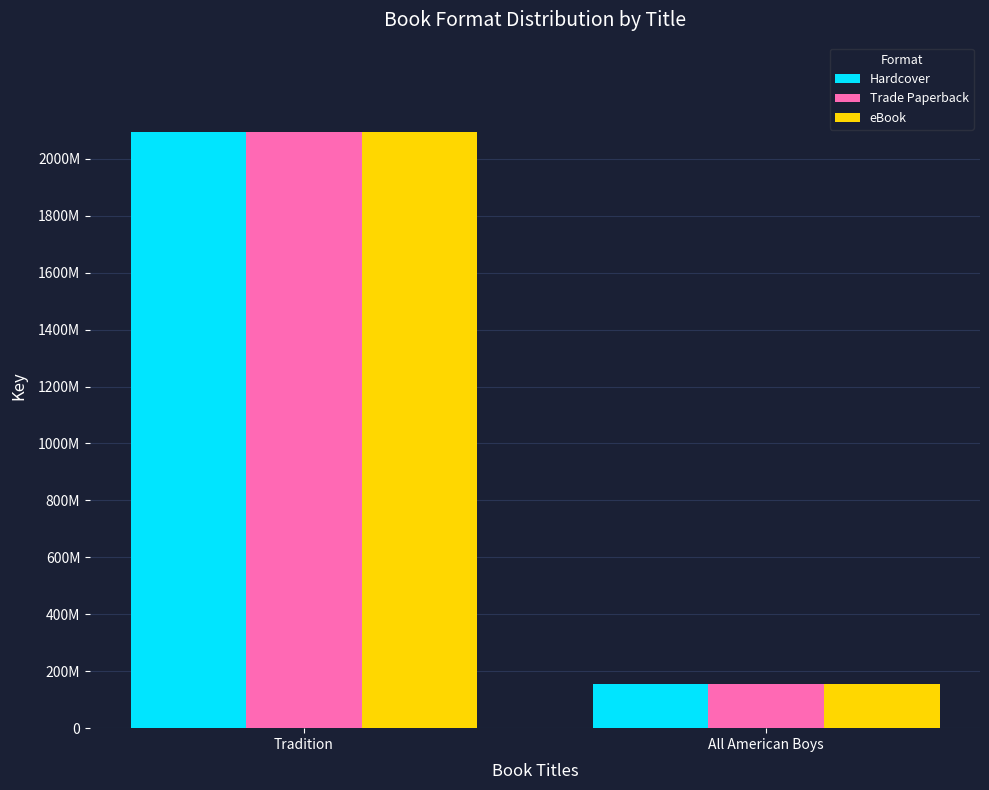

Between Tradition and All American Boys, which is larger?

Tradition